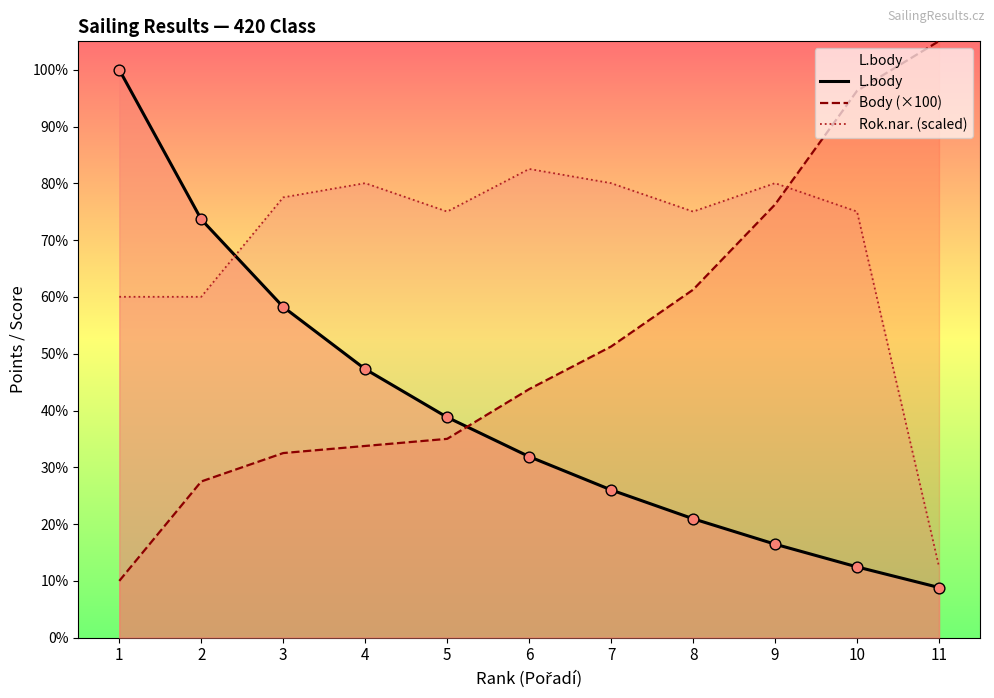

At which category is the sum across all series the highest?

10